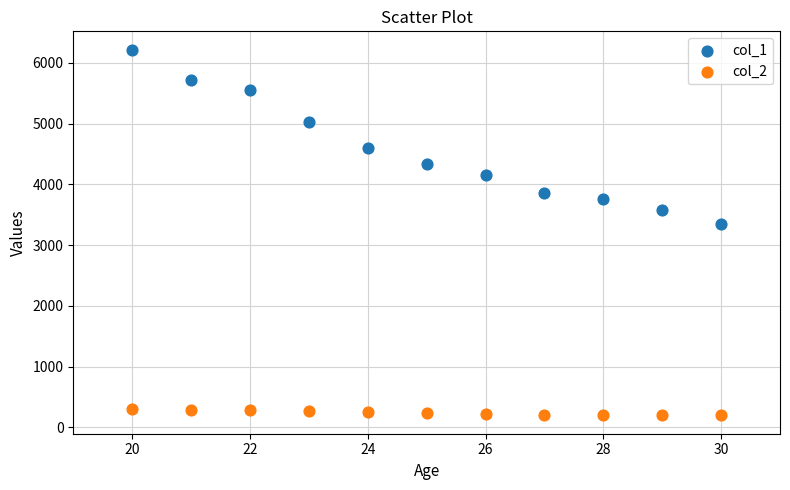

Which series has the widest spread of Y values?

col_1